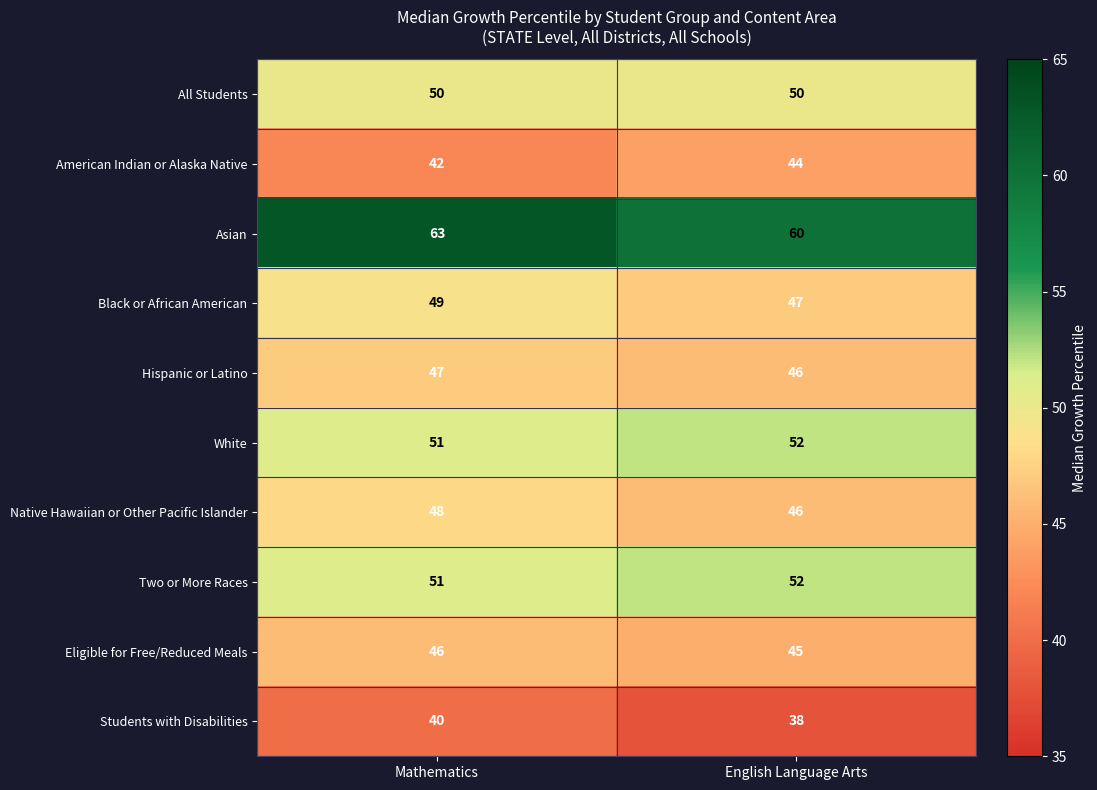

Which series has the largest range (max minus min)?

Asian